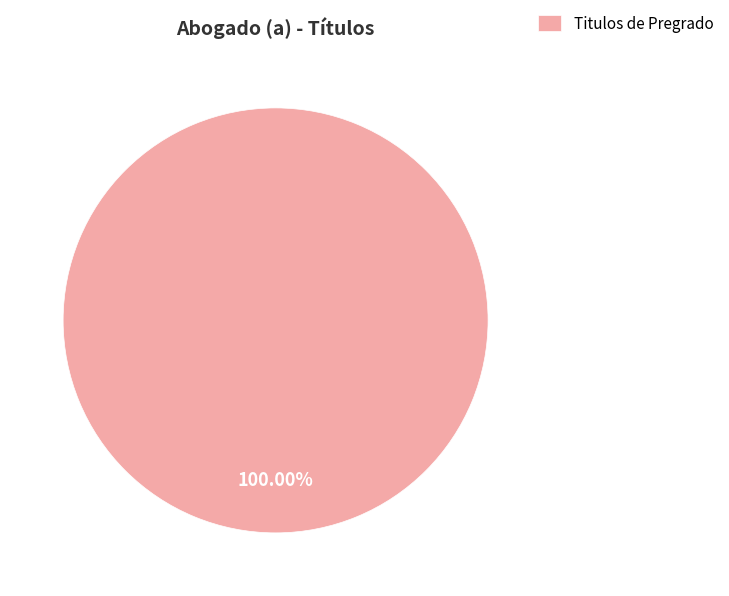

Rank the categories by value from highest to lowest.

Titulos de Pregrado